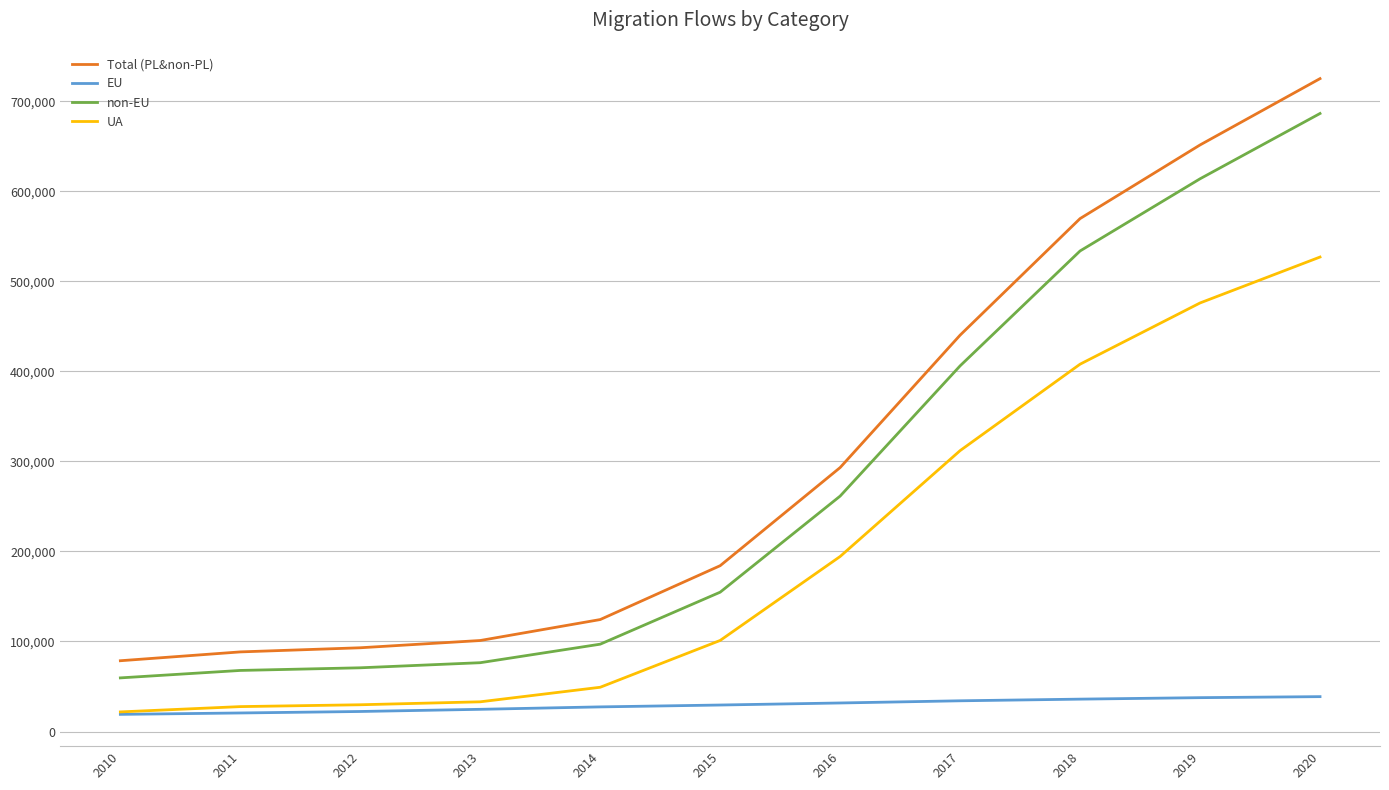

List the series in order of their peak value, lowest first.

EU, UA, non-EU, Total (PL&non-PL)